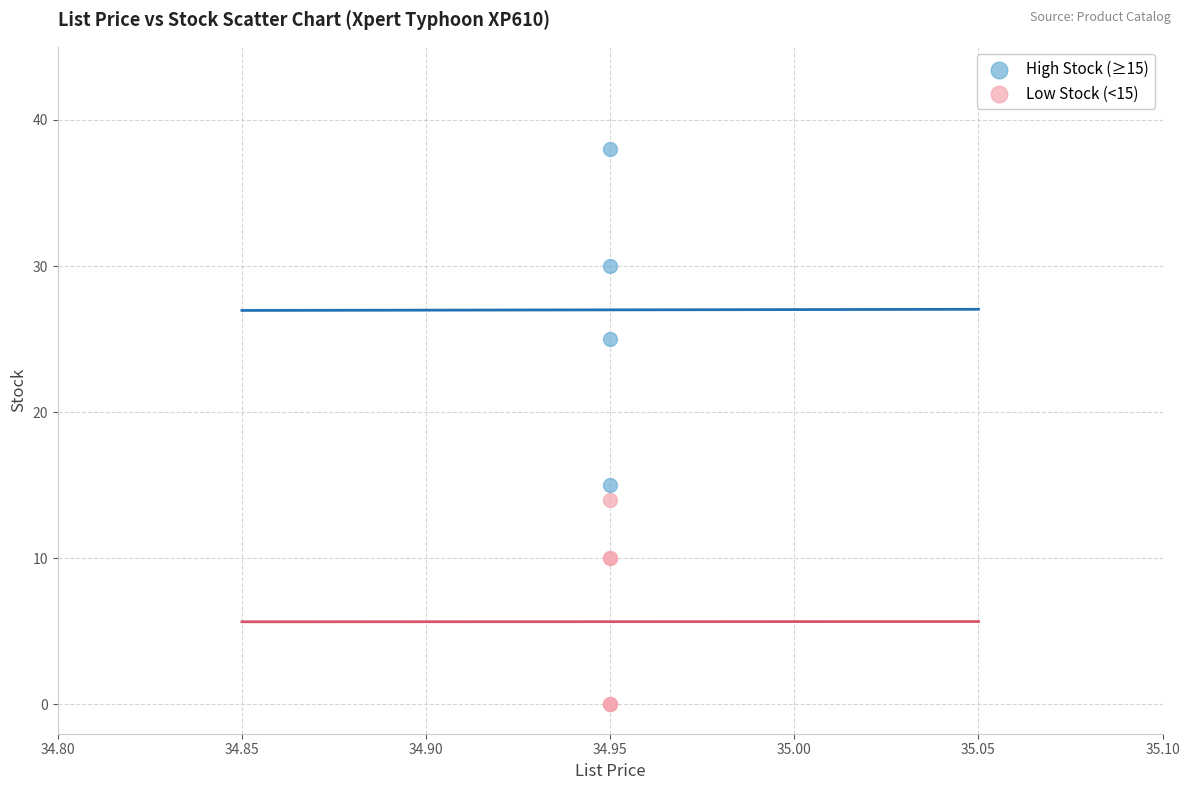

Which series has the largest Y range (max minus min)?

High Stock (≥15)